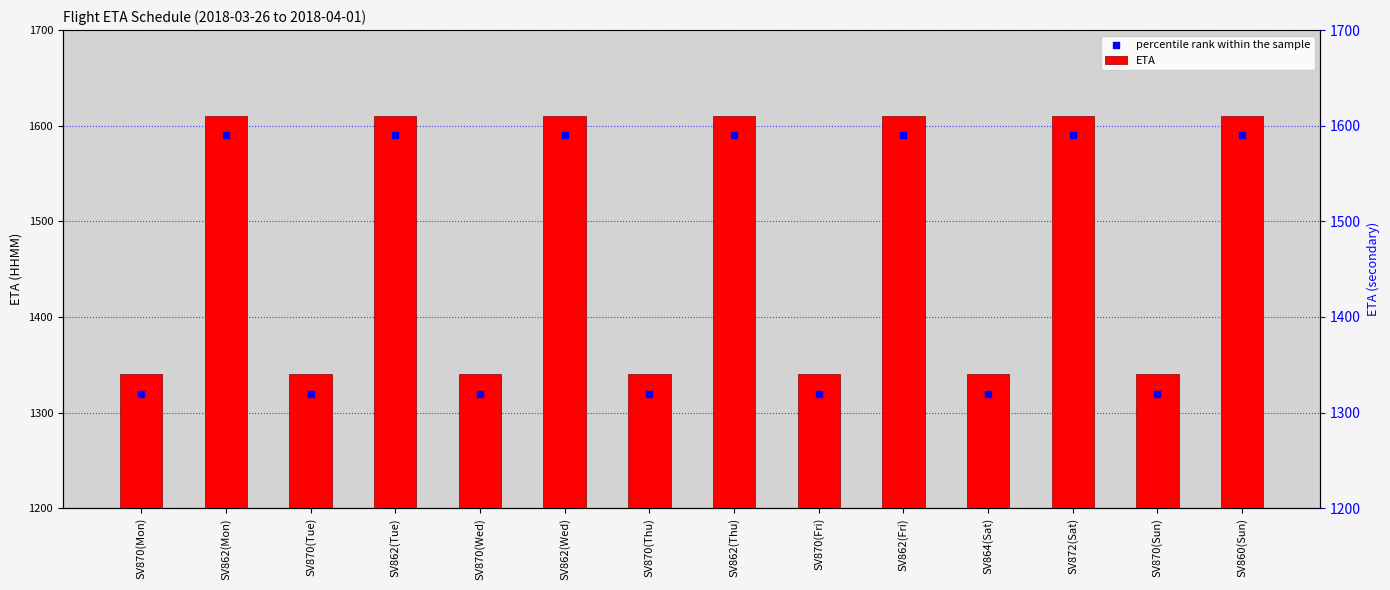

Approximately how many times larger is the value at SV862(Wed) compared to SV870(Tue)?

1.2